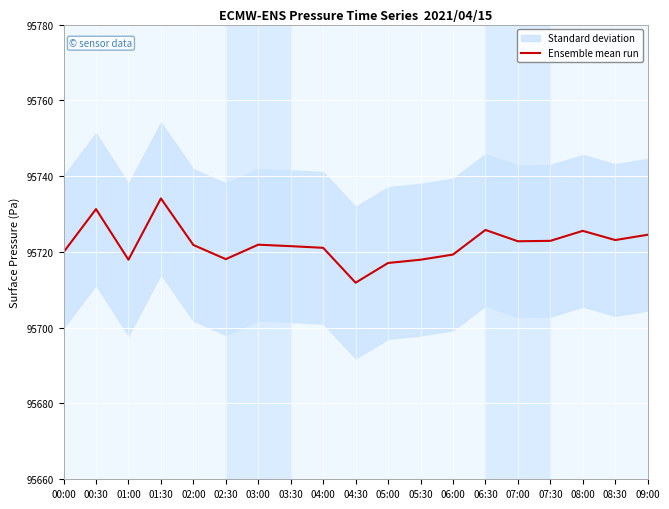

At which category does the data reach its first local peak?

00:30